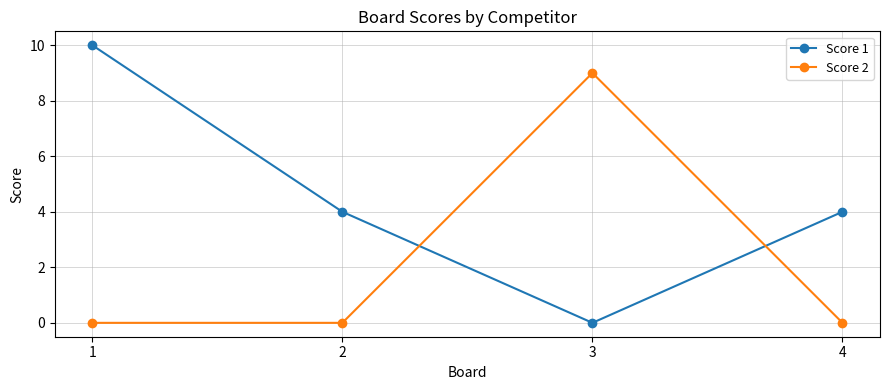

The Score 2 series shows 9 at 3. True or false?

True